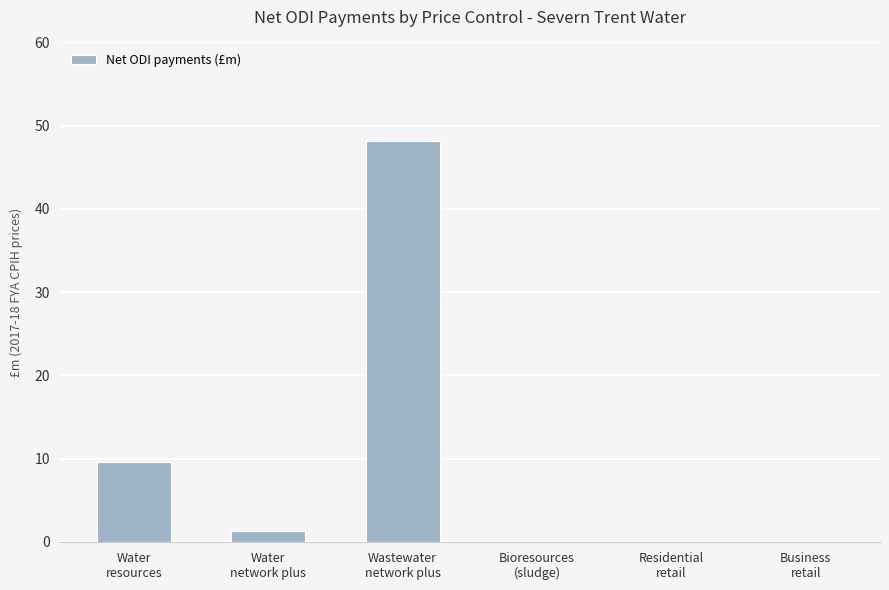

What is the change in value from Water
resources to Business
retail?

-9.6